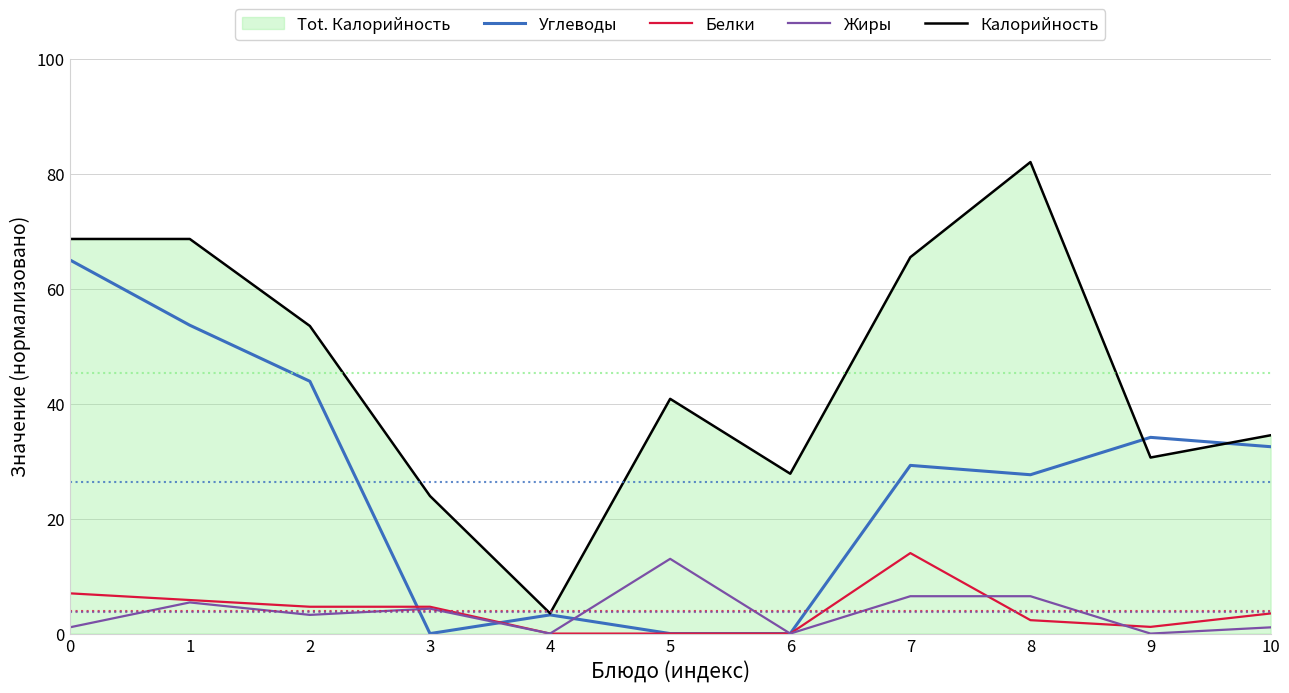

What is the difference between the Жиры values at 7 and 9?

6.5